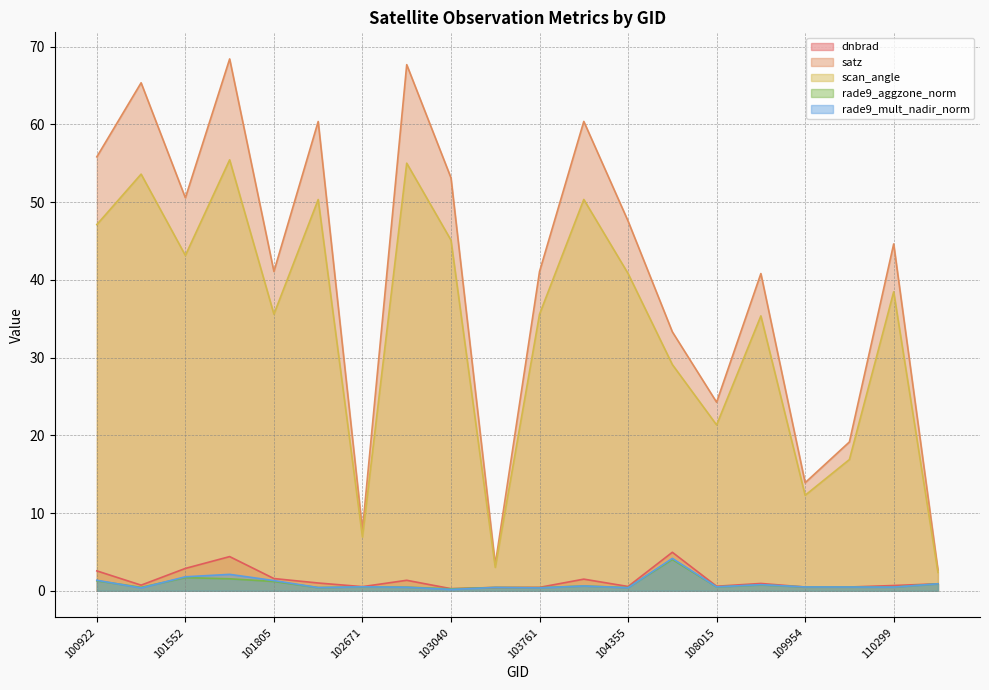

What is the sum of the rade9_mult_nadir_norm values at 109780 and 104355?

1.2